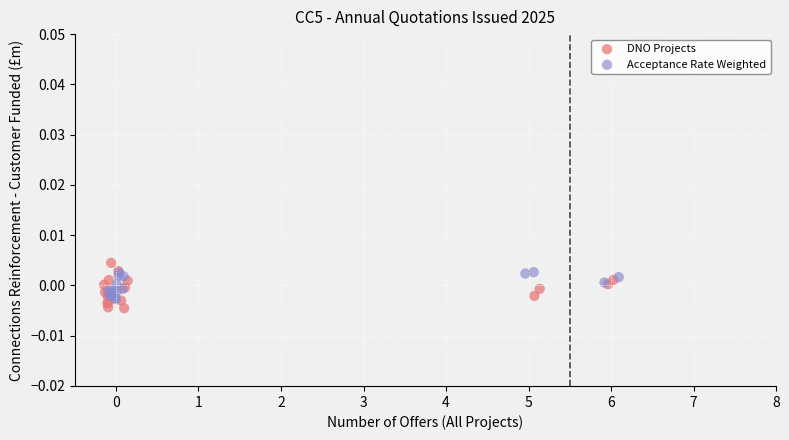

Which series has the largest Y range (max minus min)?

DNO Projects